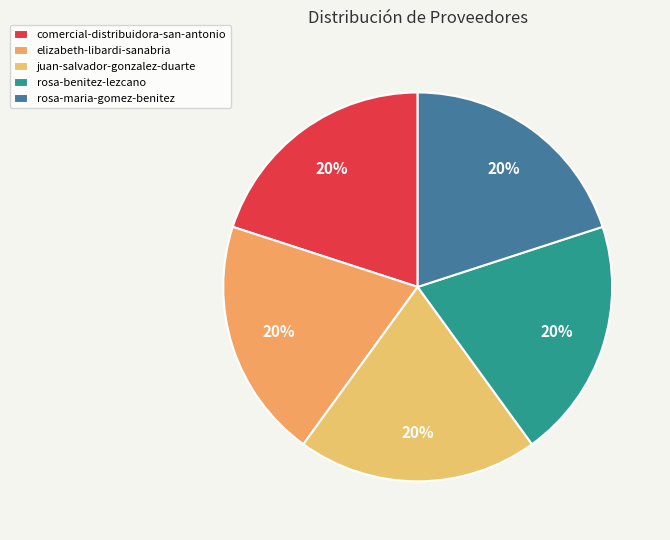

How many segments does this pie chart have?

5